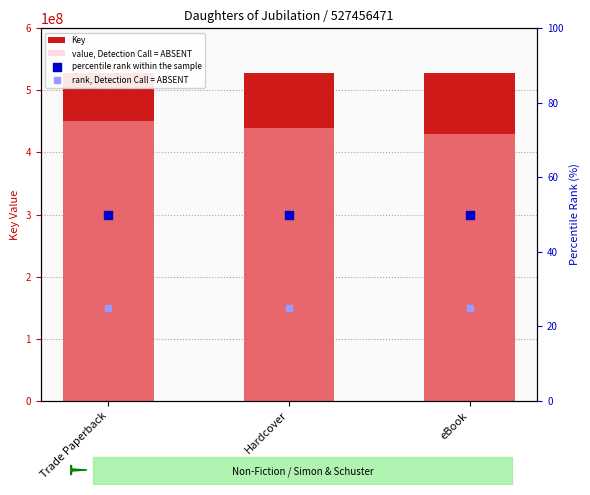

Which series has the largest total across all categories?

Key